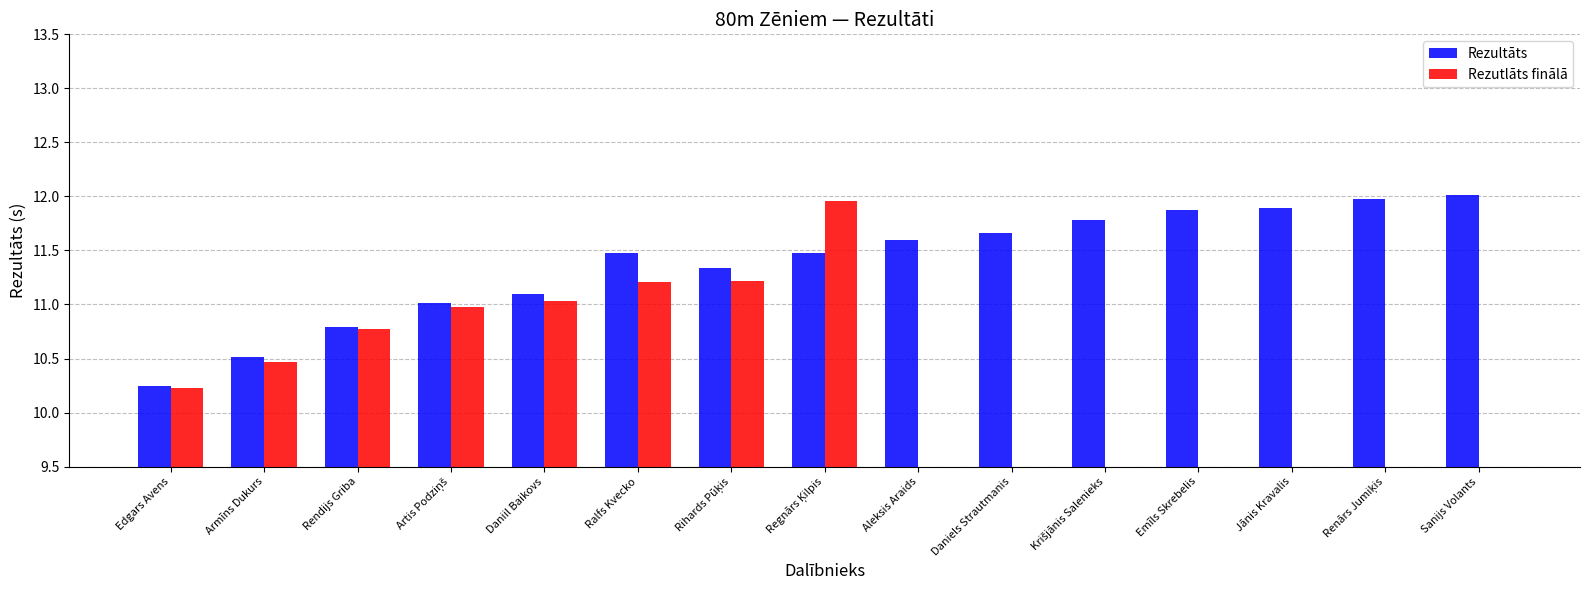

What position from the right is Ralfs Kvecko?

10